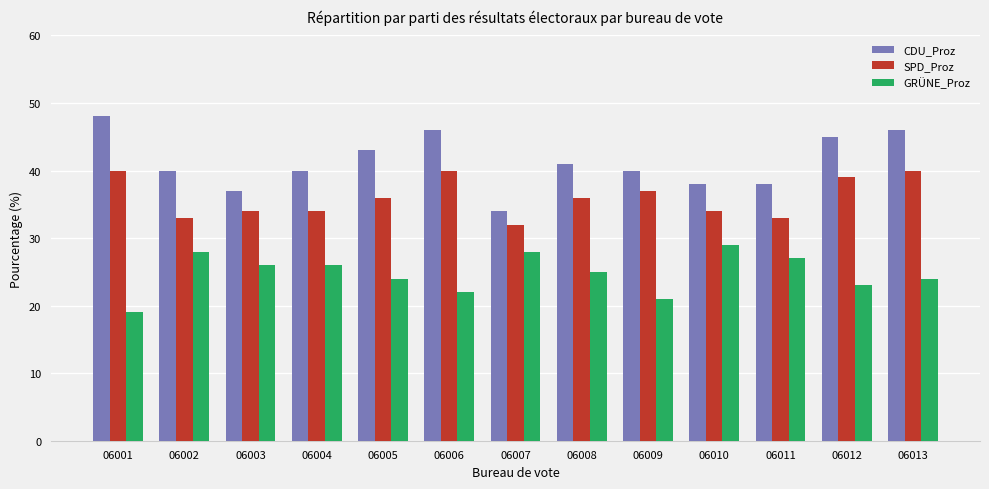

Reading right to left, transcribe all the data shown in this chart.

CDU_Proz: 46	45	38	38	40	41	34	46	43	40	37	40	48
SPD_Proz: 40	39	33	34	37	36	32	40	36	34	34	33	40
GRÜNE_Proz: 24	23	27	29	21	25	28	22	24	26	26	28	19